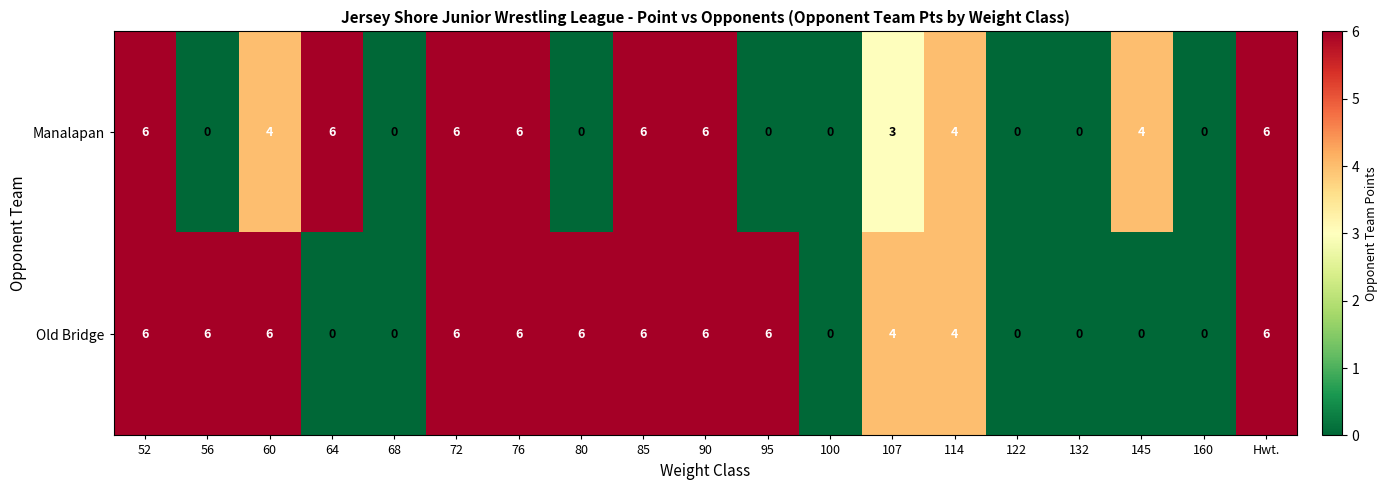

Which series changed the most between 64 and 145?

Manalapan